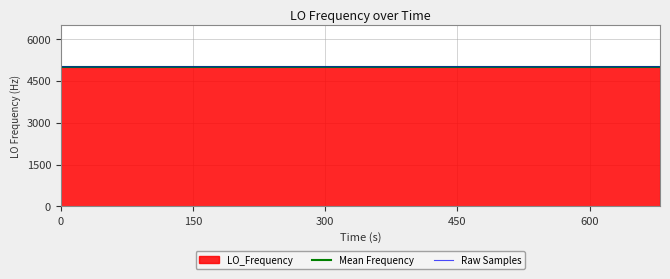

What is the minimum value for Mean Frequency?

5000.0